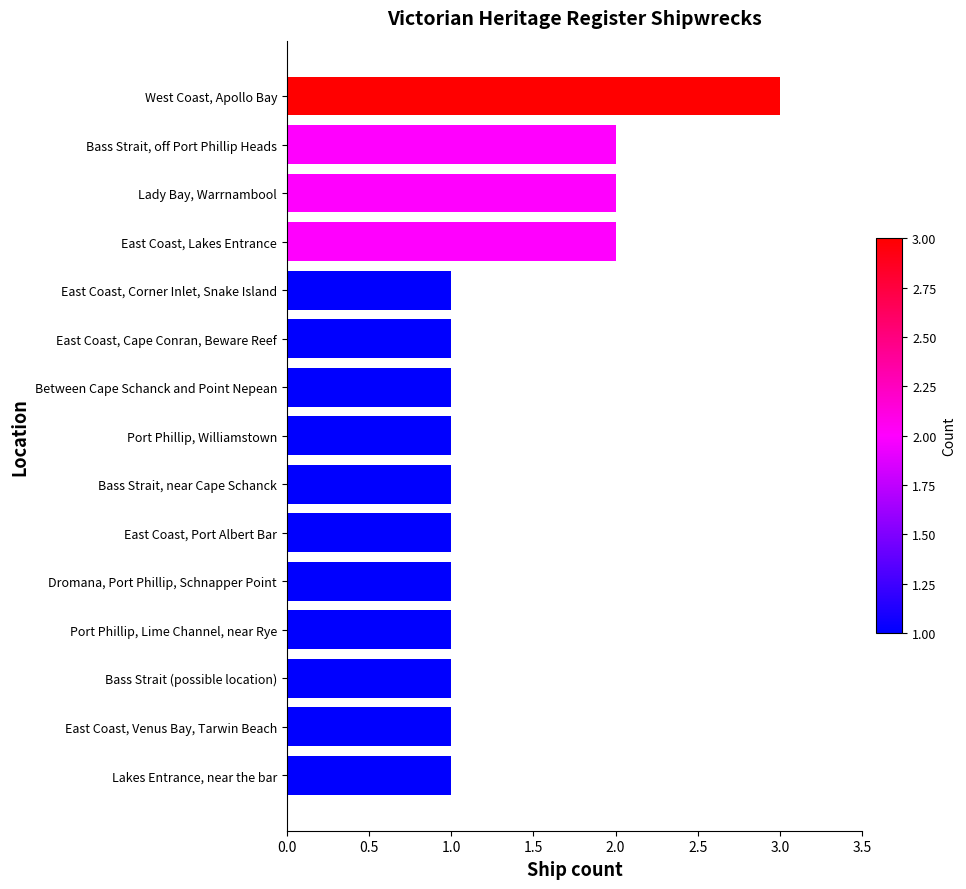

The value at Between Cape Schanck and Point Nepean is 2. True or false?

False